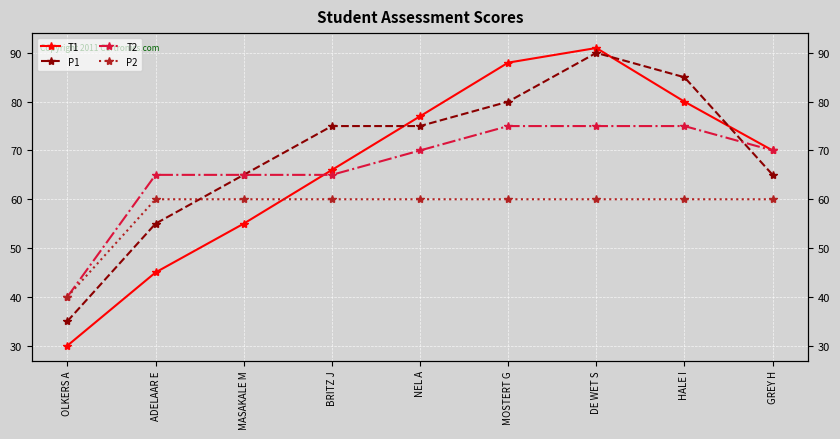

True or false: P1 has more than 0 points higher than both neighbors.

True